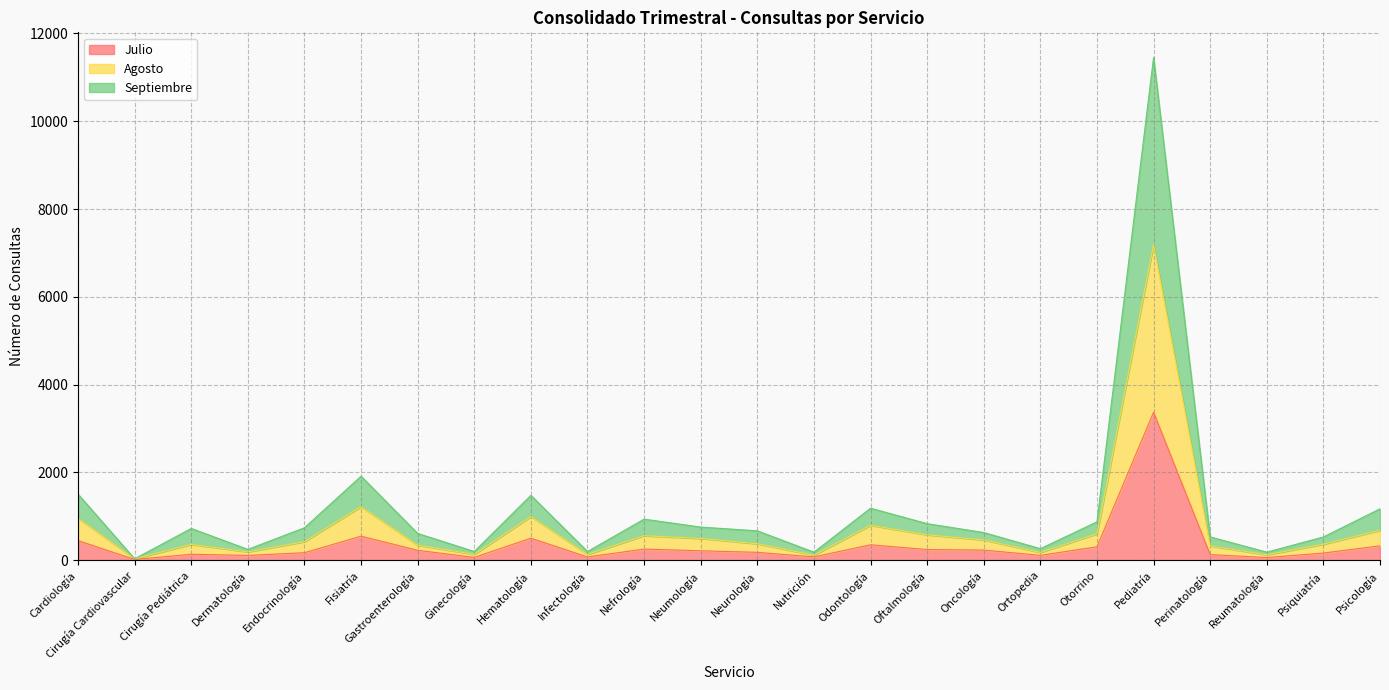

How many data points does each series have?

24